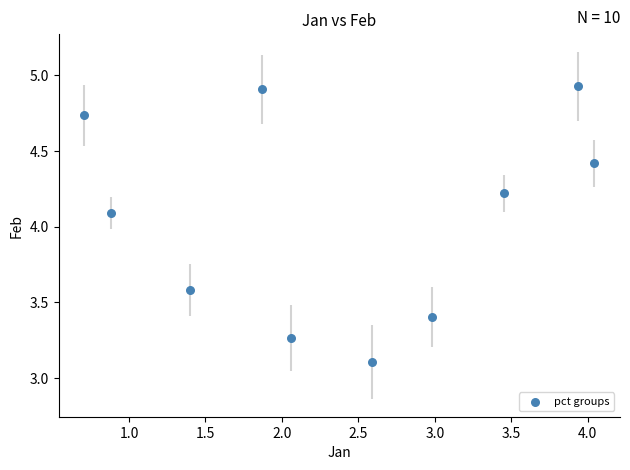

What is the average Y value?

4.1